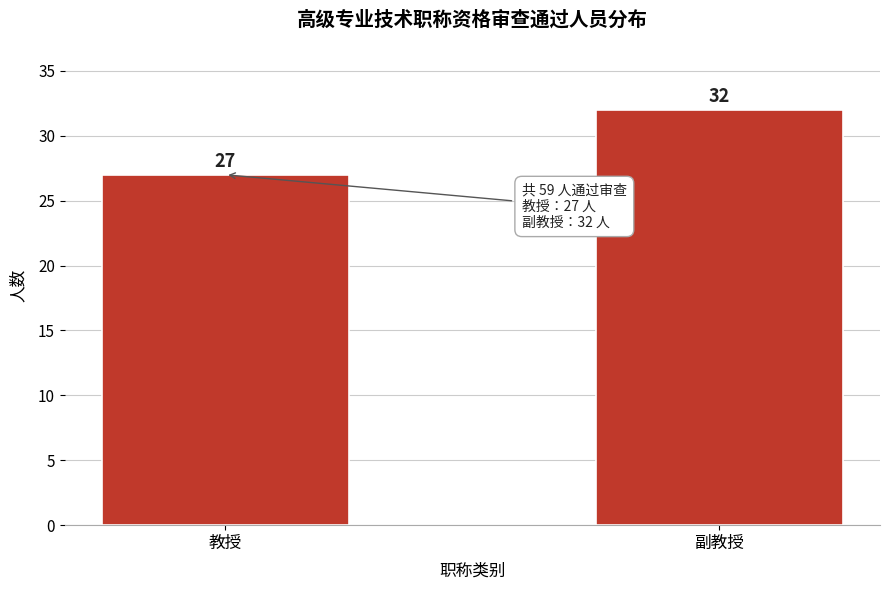

Reading right to left, extract all data points from this chart.

副教授=32	教授=27